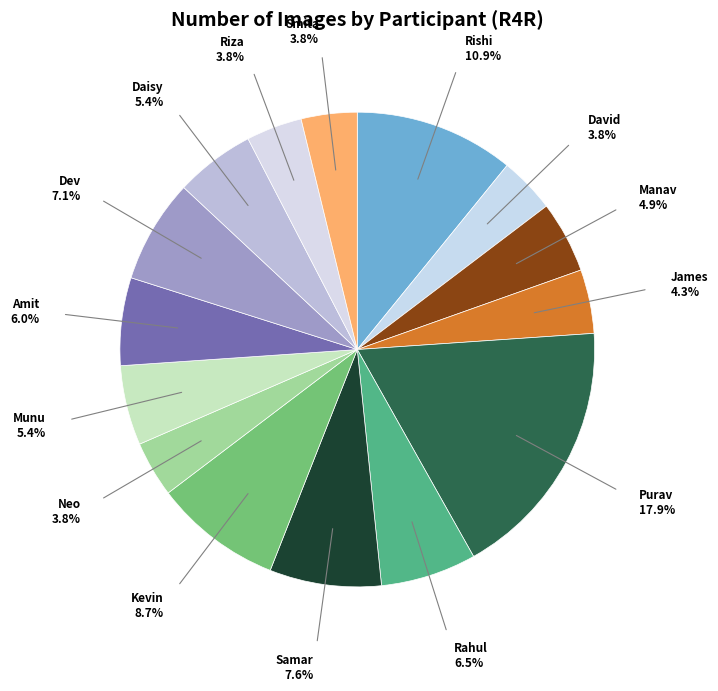

To the nearest percent, what portion does Kevin represent?

9%